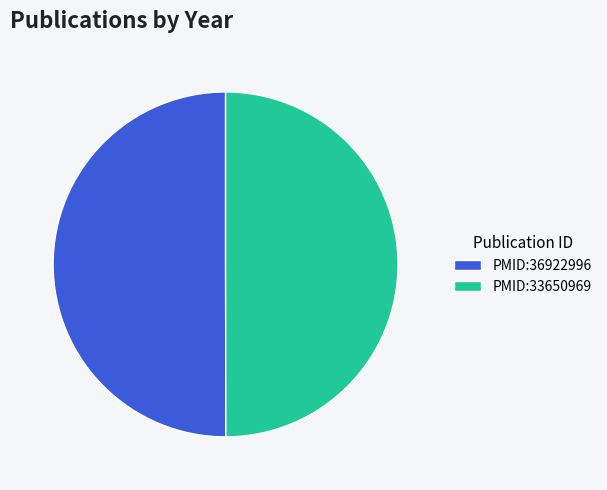

True or false: PMID:36922996 accounts for 37% of the total.

False